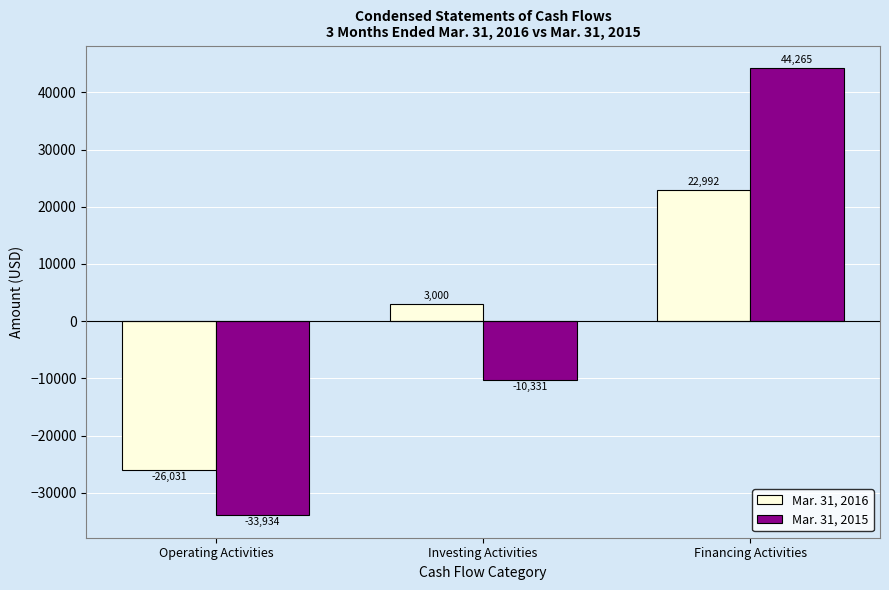

Where is Mar. 31, 2016 nearest to the value -1519?

Investing Activities